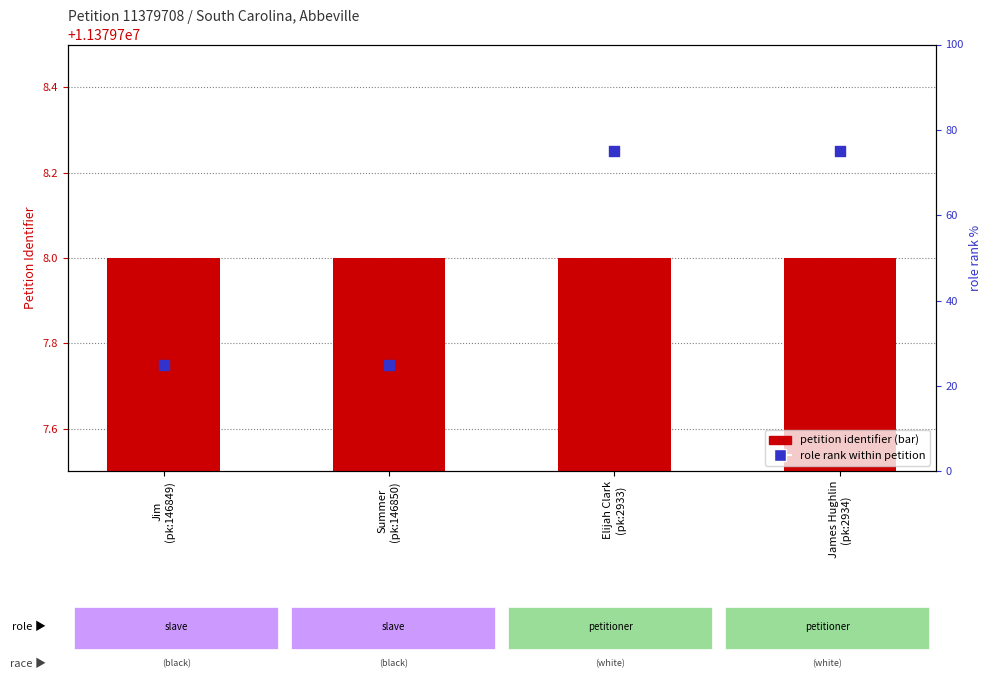

What are all the series names shown in the legend?

petition identifier, role rank within petition